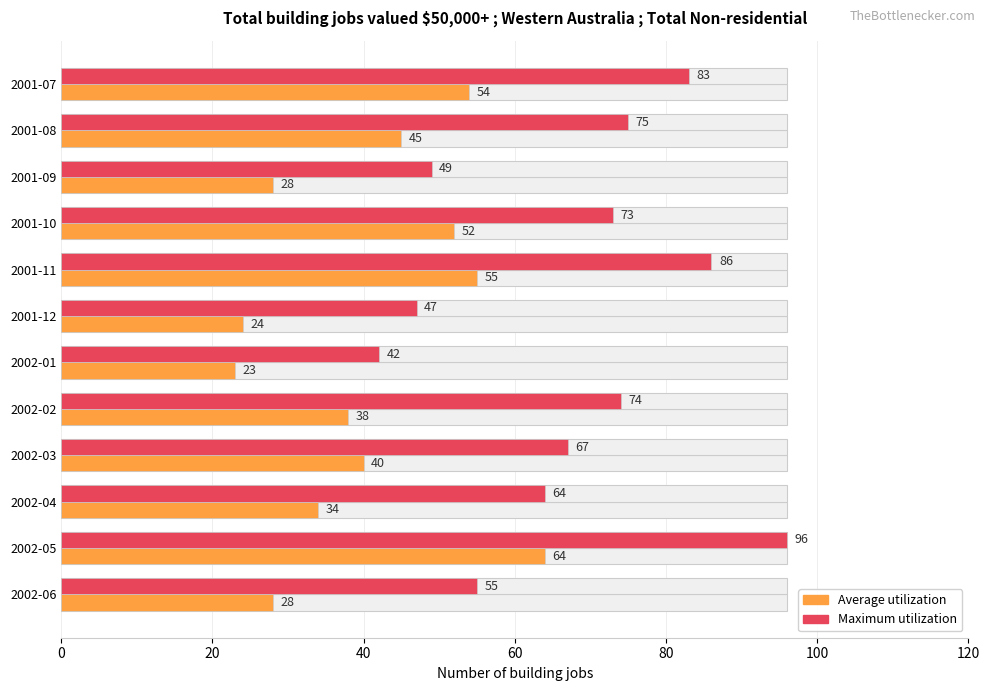

At how many categories does at least one series exceed 30?

12